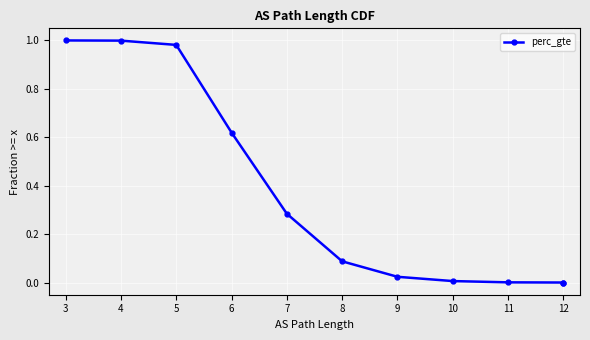

Which category has the lowest value across all series?

12